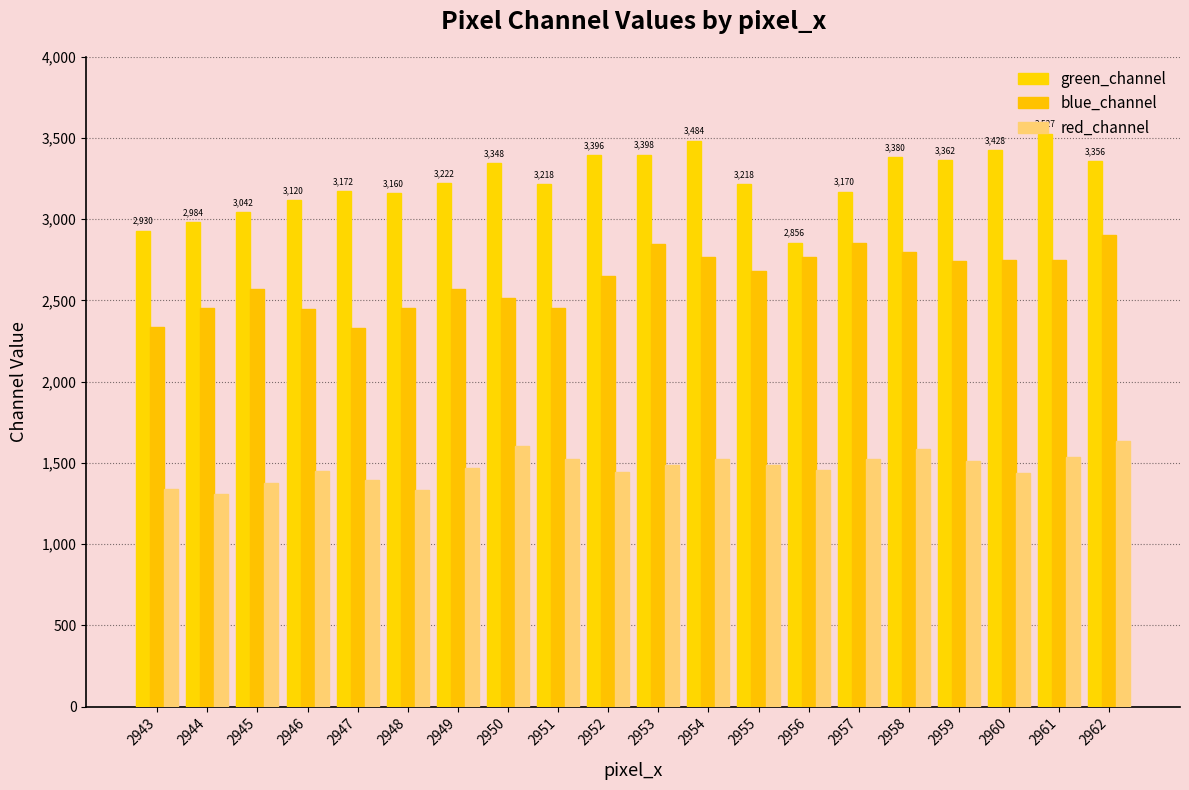

Between 2954 and 2949, which is larger?

2954